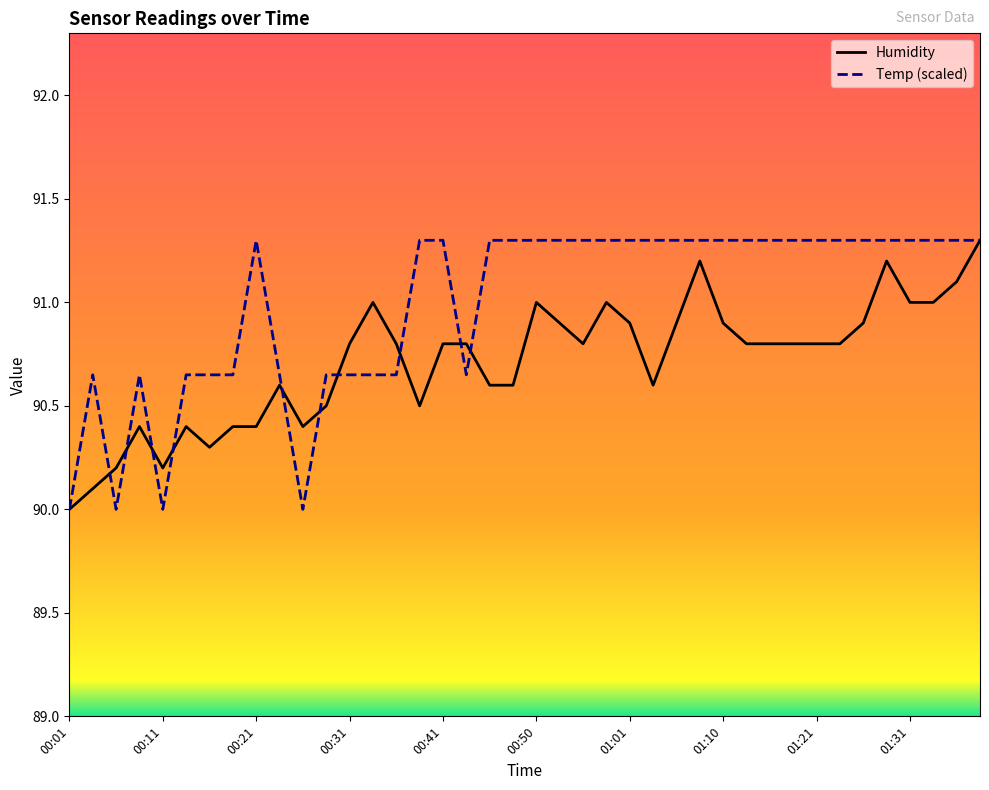

Which series has the largest range (max minus min)?

Temp (scaled)